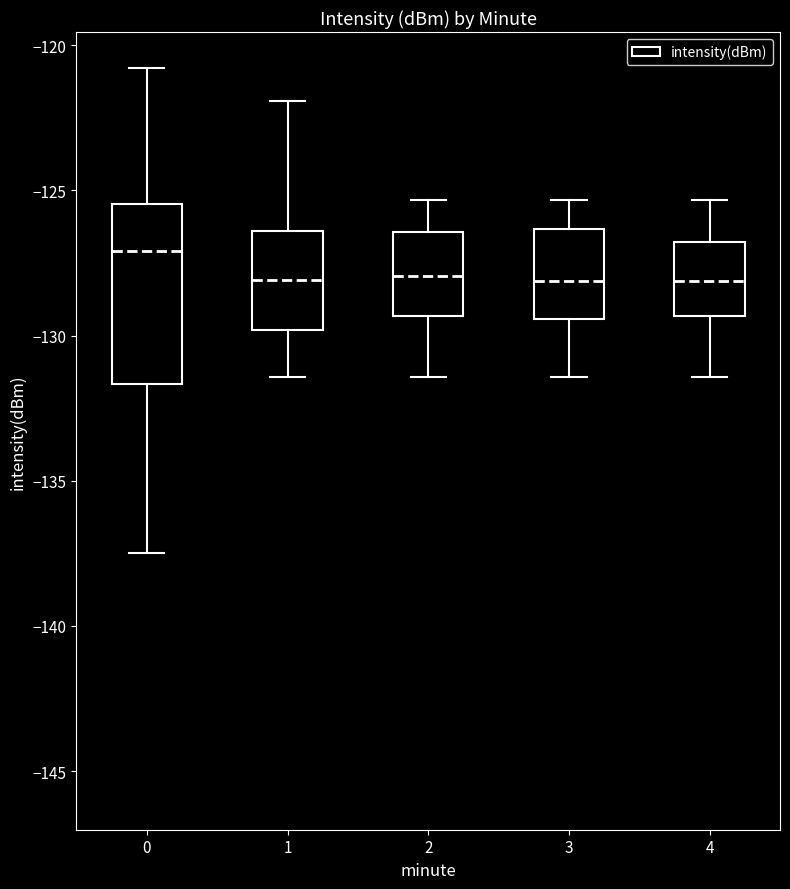

Which box is the tallest, from its lower edge to its upper edge?

0